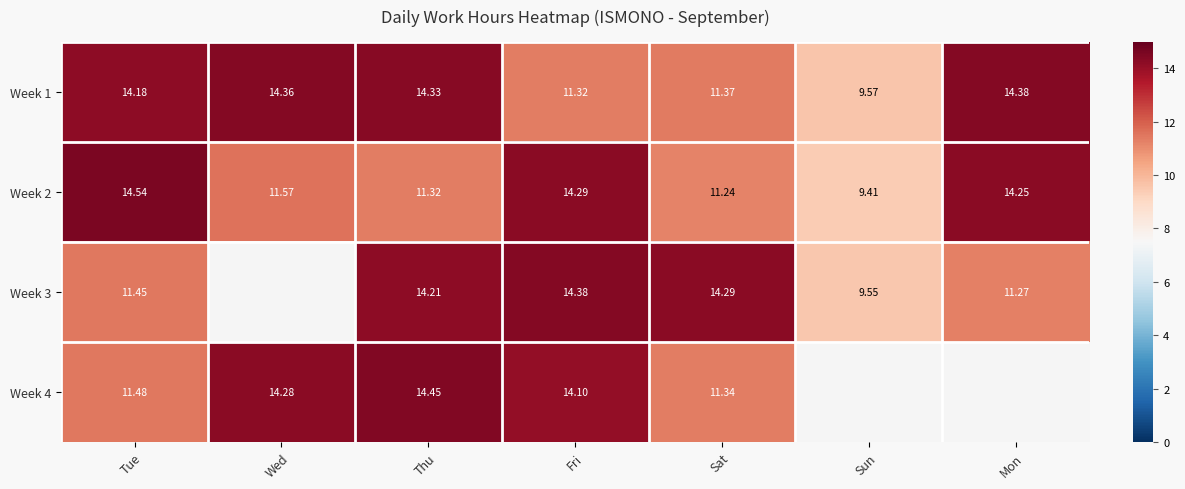

What is the sum of the Week 2 values at Mon and Sat?

25.5